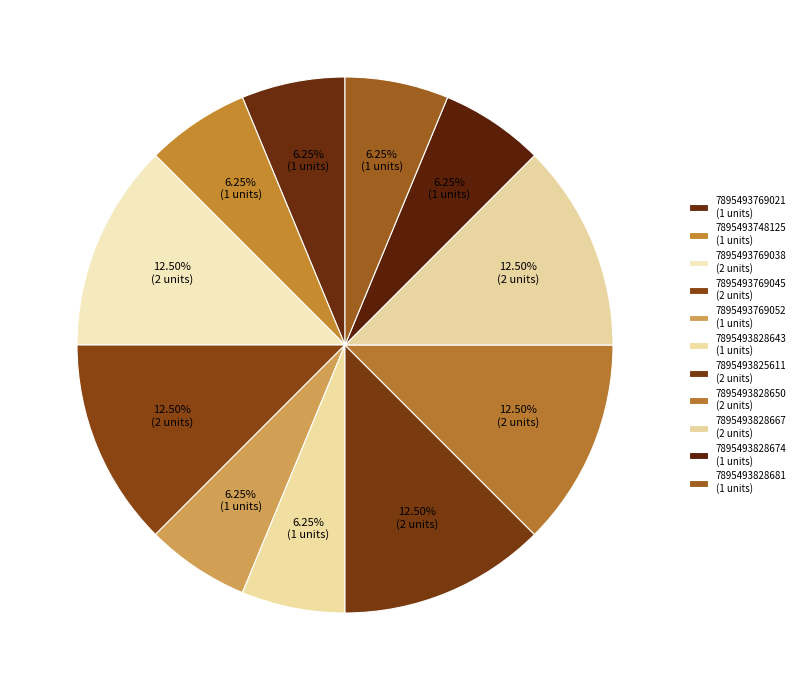

Is there any slice that represents more than half of the pie?

No